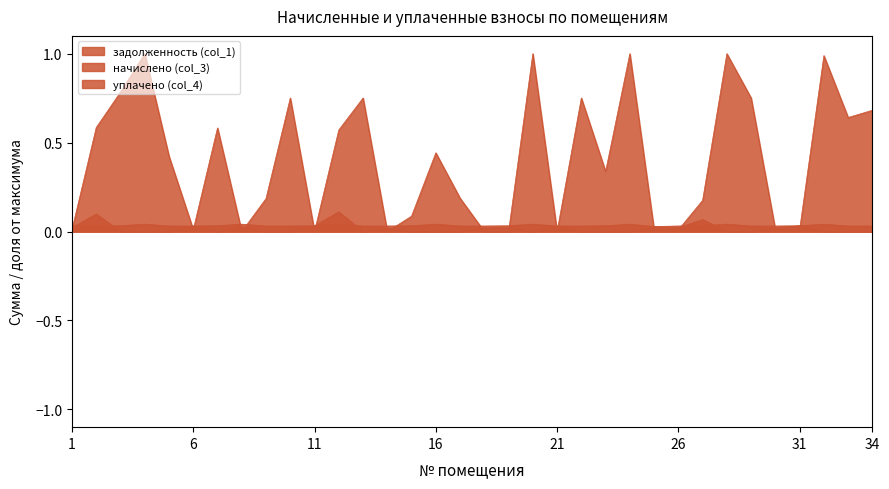

Which has a higher value, 21 or 23?

23